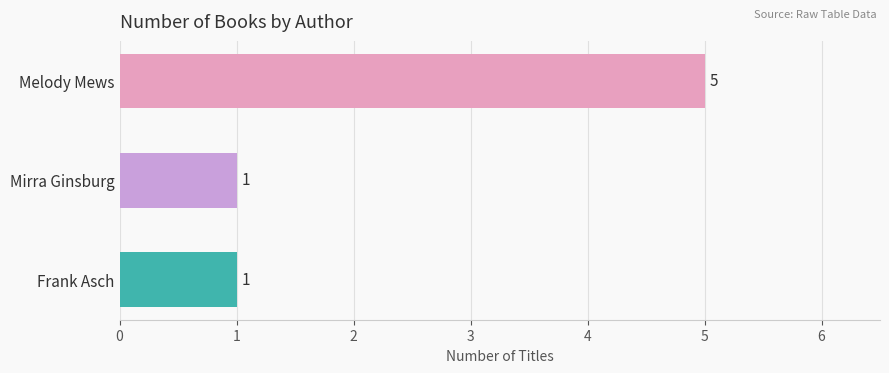

Which has a higher value, Melody Mews or Mirra Ginsburg?

Melody Mews